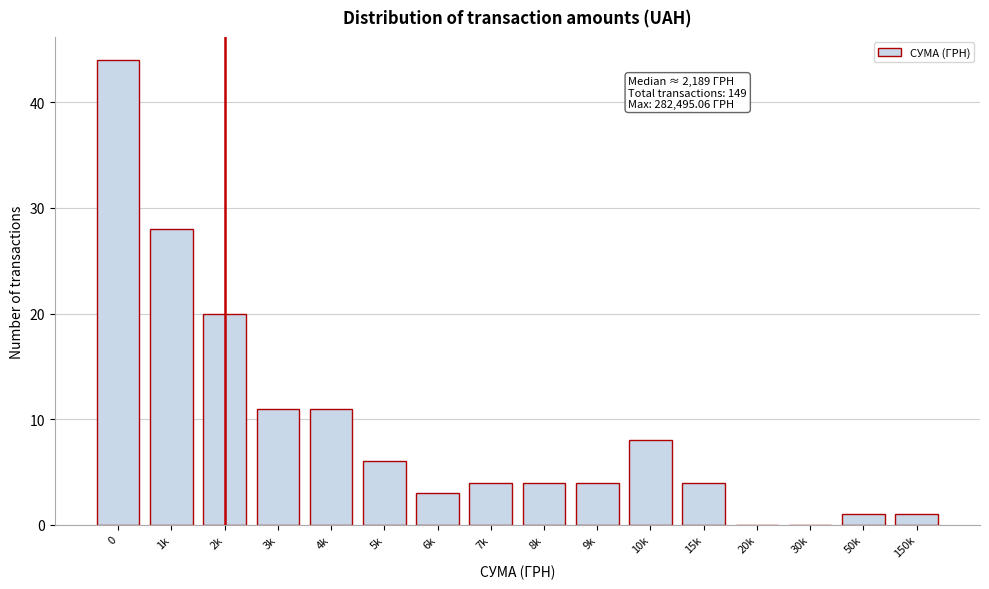

Reading left to right, what are all the values shown in this chart?

0=44	1k=28	2k=20	3k=11	4k=11	5k=6	6k=3	7k=4	8k=4	9k=4	10k=8	15k=4	20k=0	30k=0	50k=1	150k=1